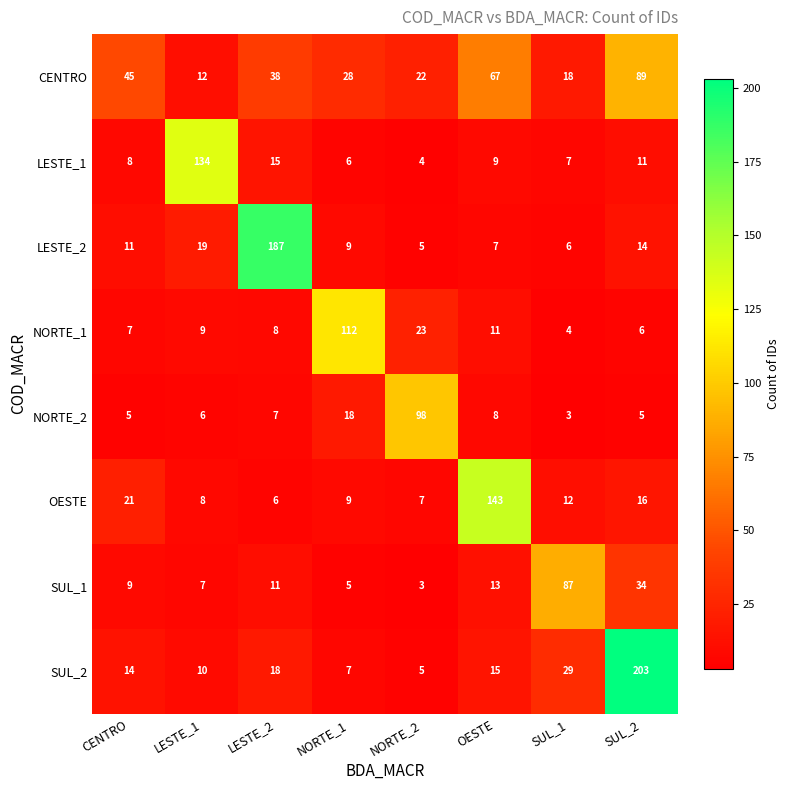

At how many categories does at least one series exceed 138?

3